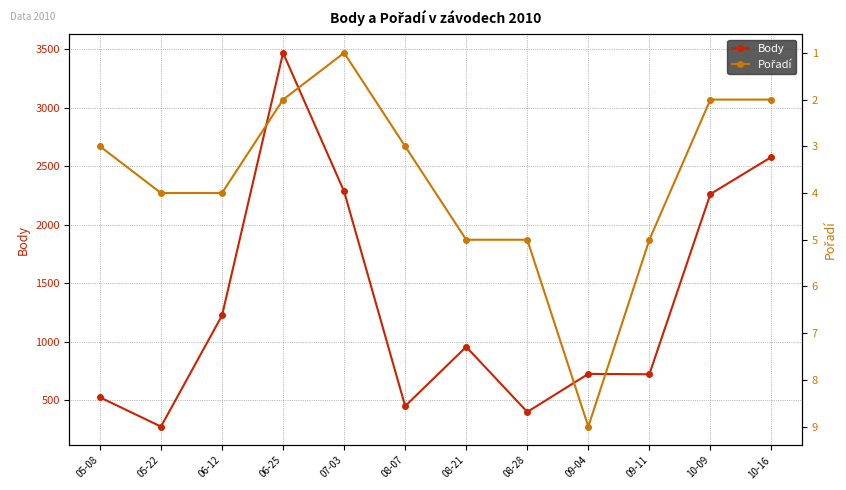

Read the Body value at 06-25, to the nearest 50.

3450